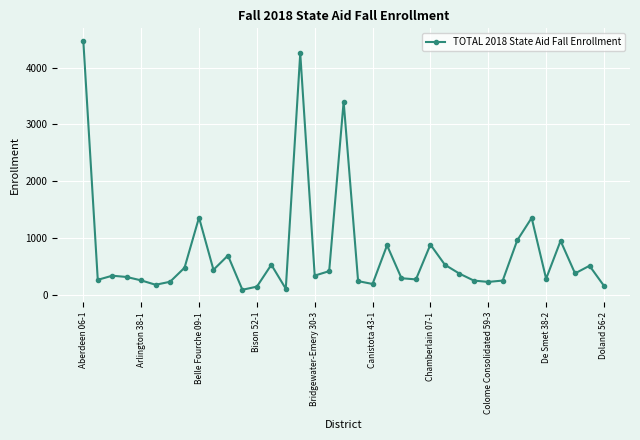

What is the value of the 9th point from the left?

1361.3